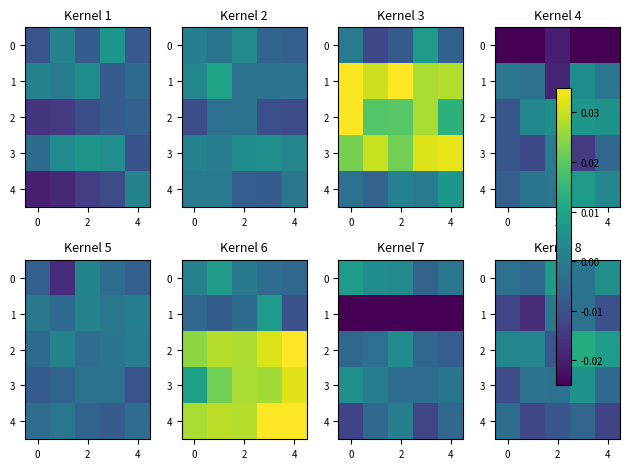

True or false: row_0 has a value of 0.0 at 6.

False